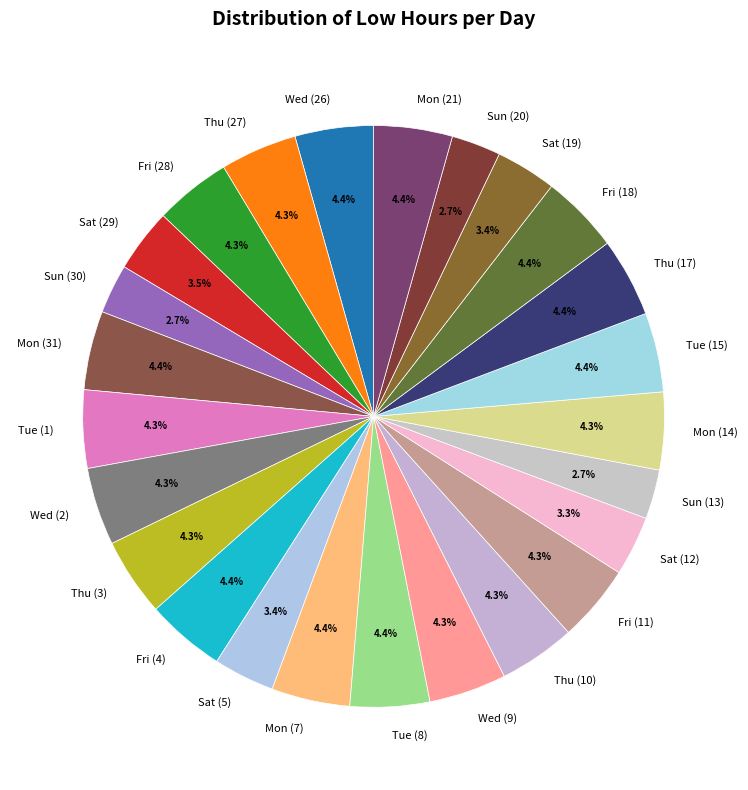

Is it true that Sat (5) is 3% of the pie?

True